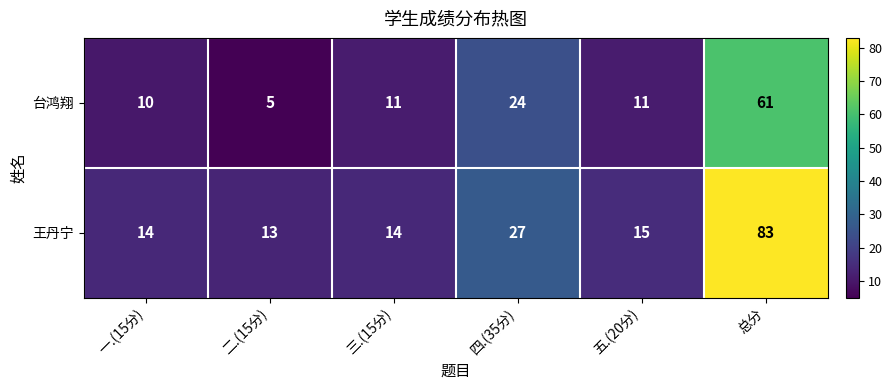

How many categories are shown in the chart?

6